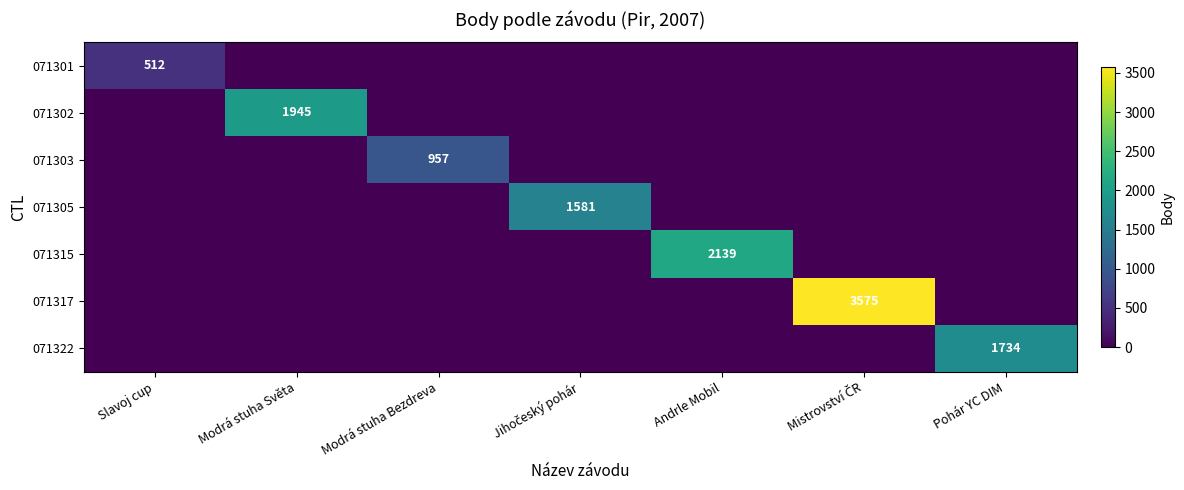

The value of 071322 at Pohár YC DIM is 1734. True or false?

True